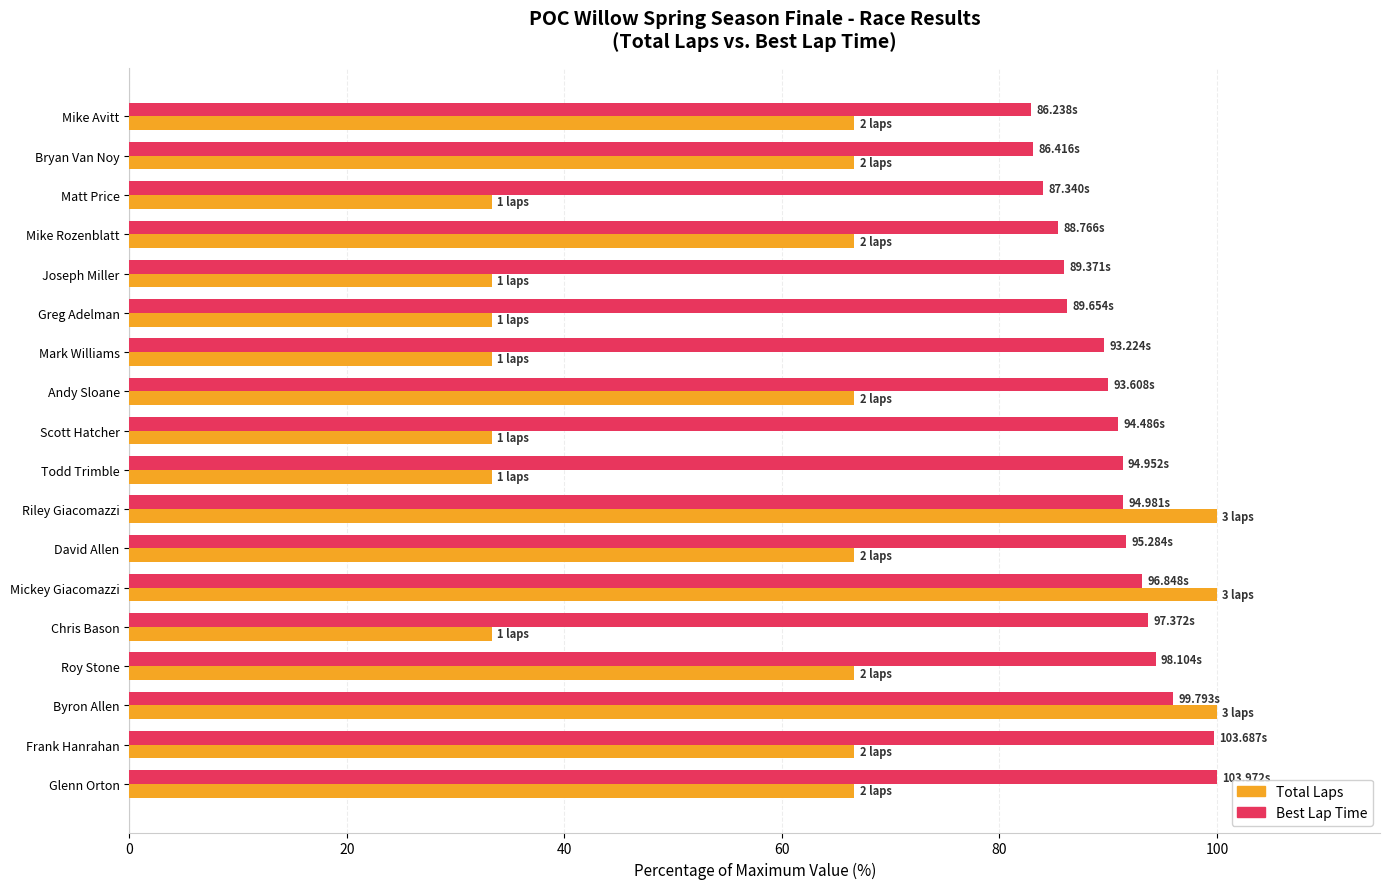

What is the average value of the Total Laps series?

59.3